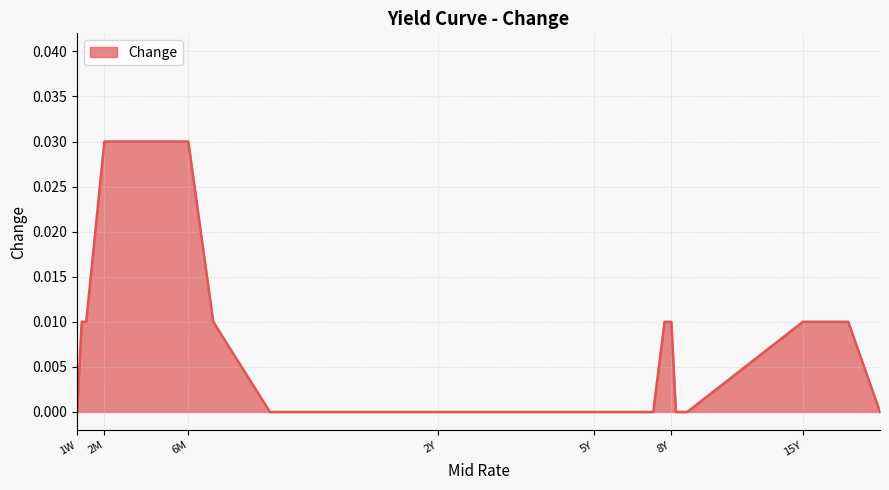

Is this an area chart (filled region under the line)?

Yes